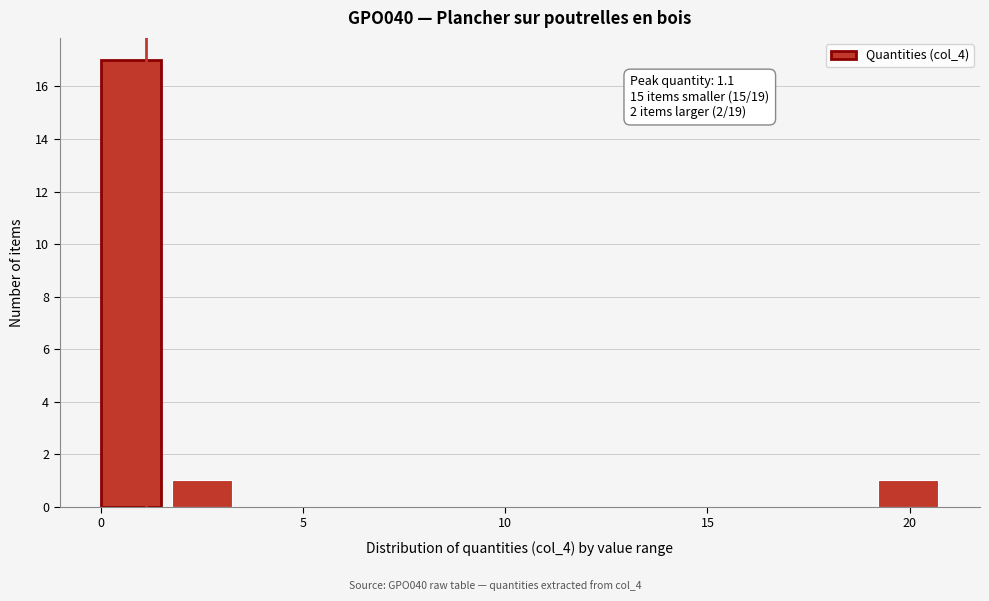

Read against the x-axis, roughly where is the centre of the tallest bar?

0.5